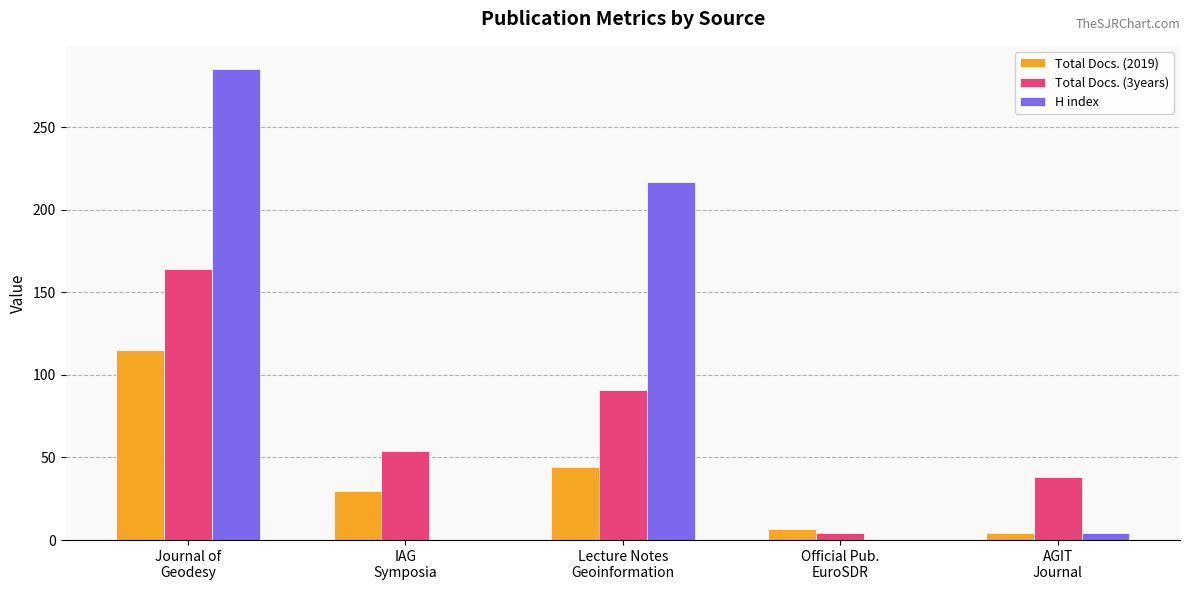

Are the bars grouped side by side (vs. stacked)?

Yes